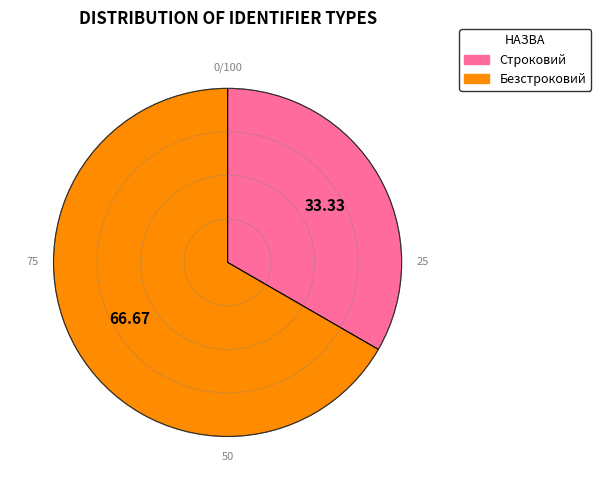

Which category accounts for the majority?

Безстроковий